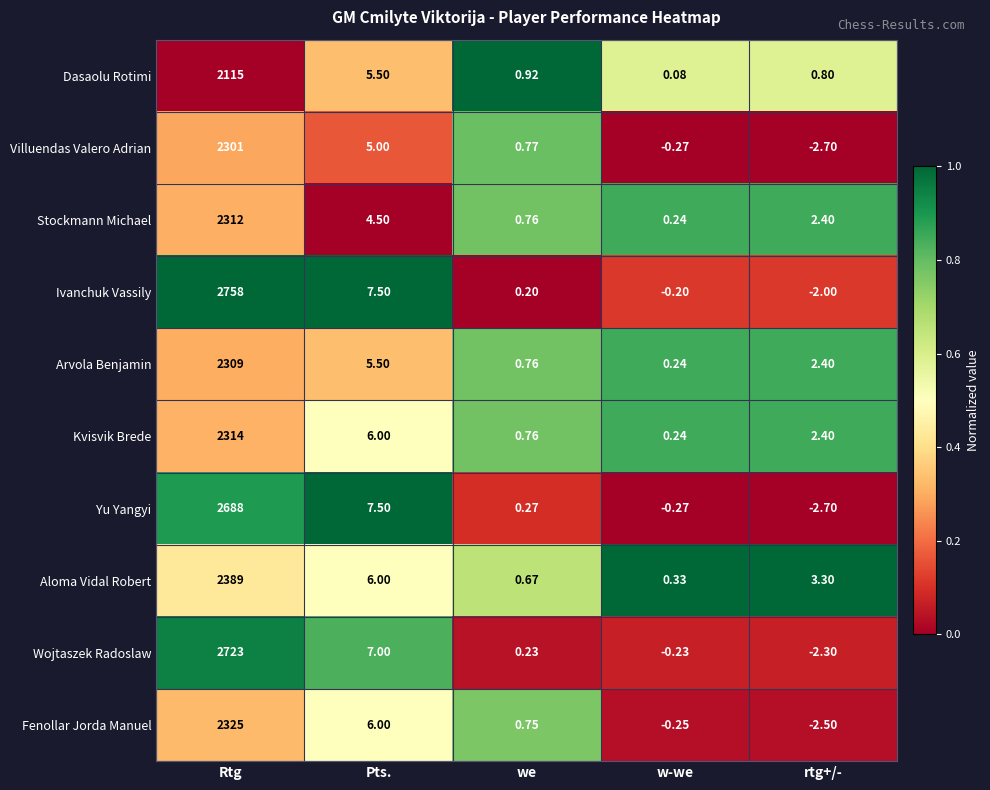

At which label does Arvola Benjamin reach its minimum?

w-we